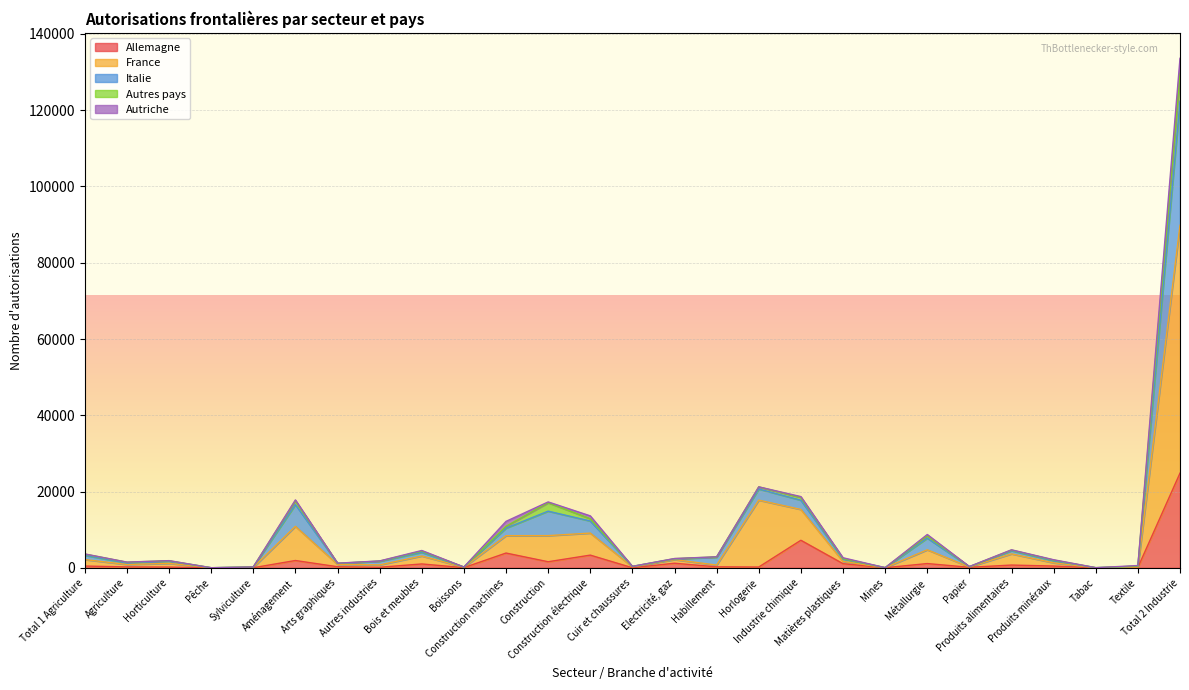

The value of Italie at Mines is 43. True or false?

True